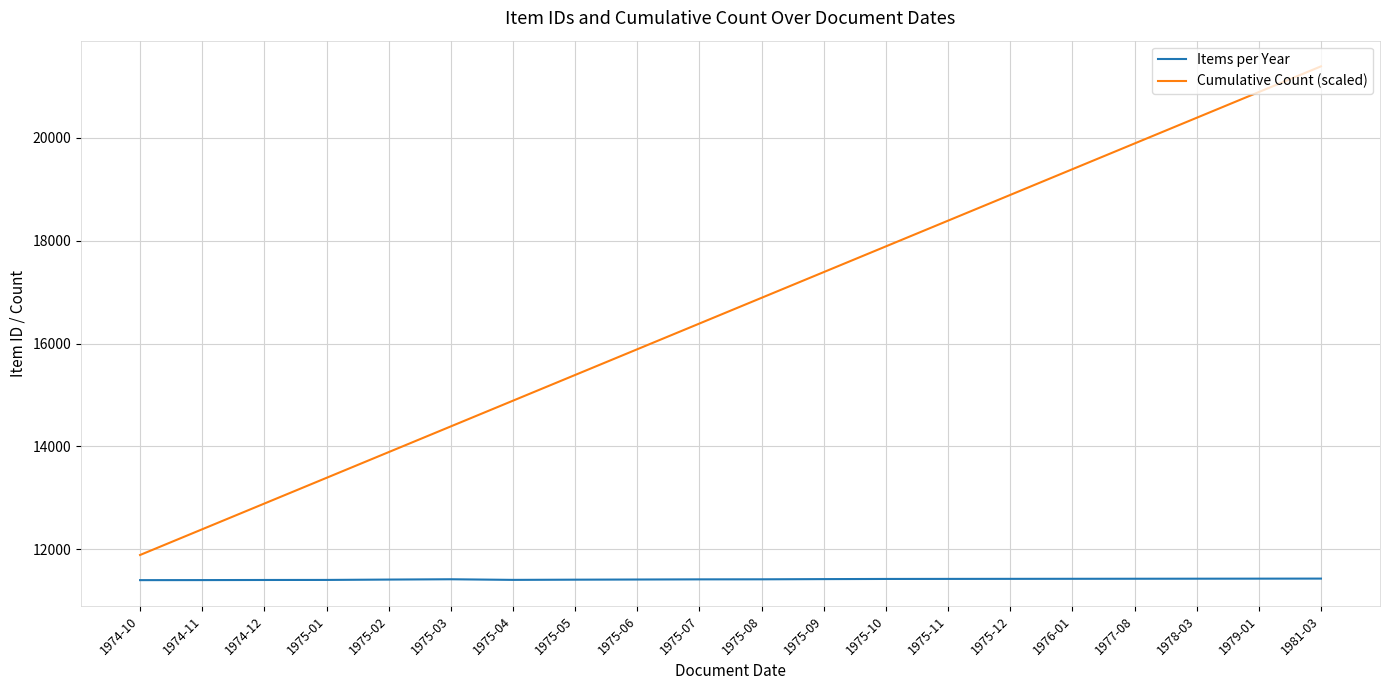

True or false: Cumulative Count (scaled) and Items per Year cross at least once.

False